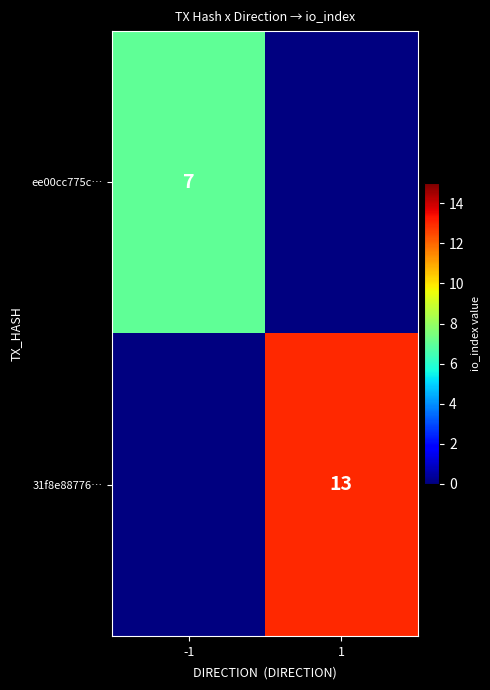

The ee00cc775c… series shows 3 at -1. True or false?

False